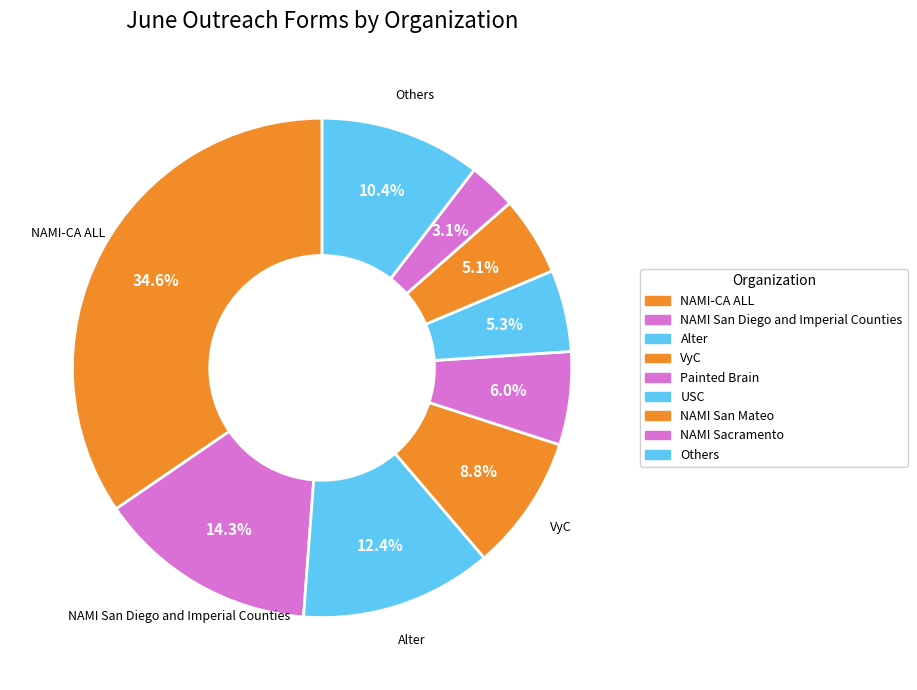

Do NAMI-CA ALL and NAMI Sacramento together represent more than half of the pie?

No